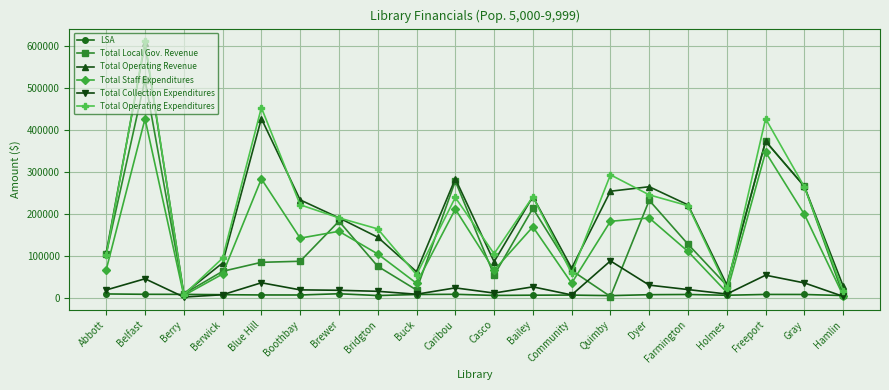

Is the value of Total Local Gov. Revenue at Dyer greater than the value of Total Staff Expenditures at Casco?

Yes